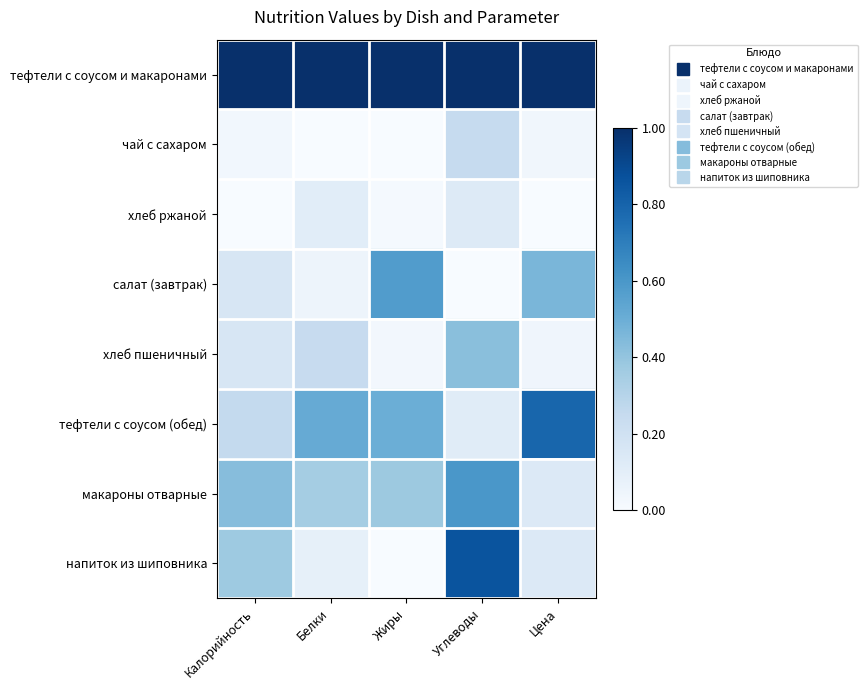

Between Углеводы and Белки, which is larger?

Углеводы